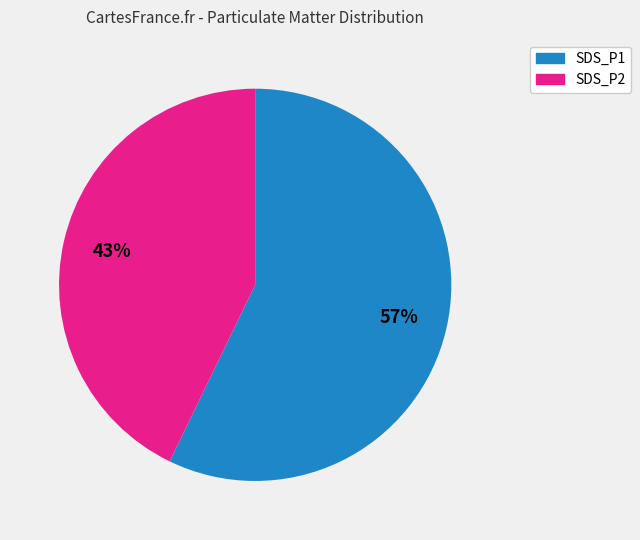

Is the sum of SDS_P2 and SDS_P1 greater than half?

Yes